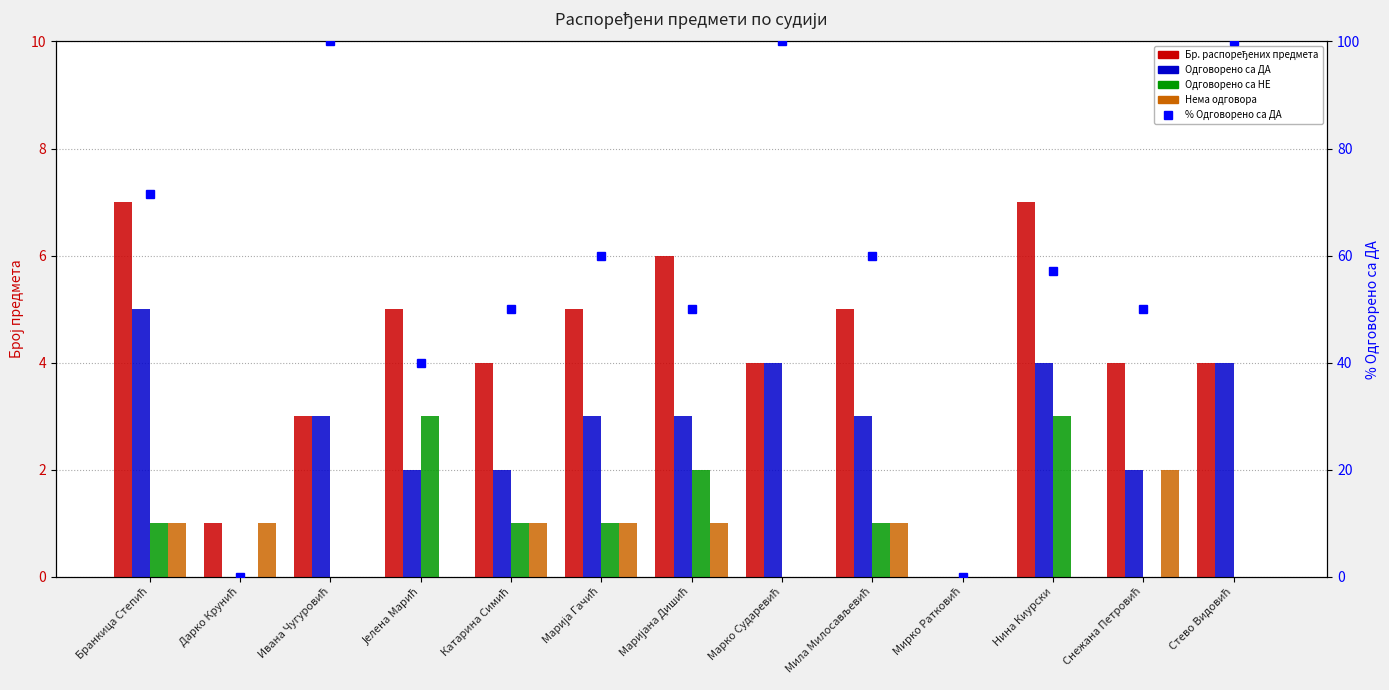

What is the value of the Одговорено са ДА bar at the 13th from the left?

4.0